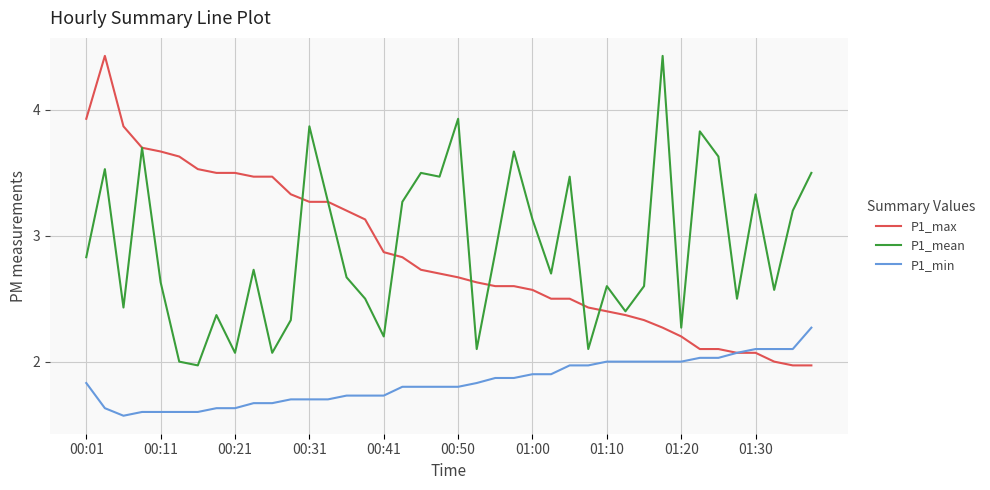

True or false: P1_mean and P1_min intersect in this chart.

False